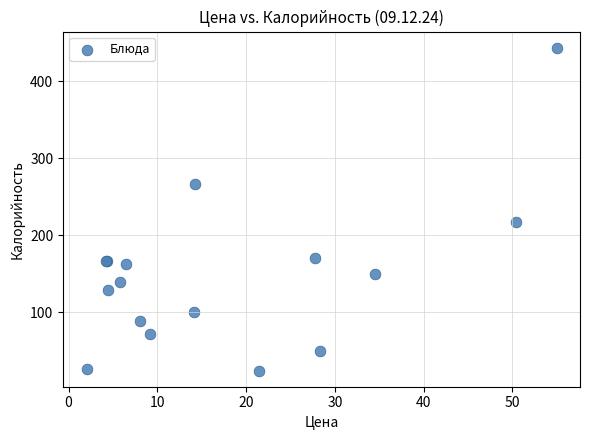

What Y value in the scatter plot is closest to 233?

217.0